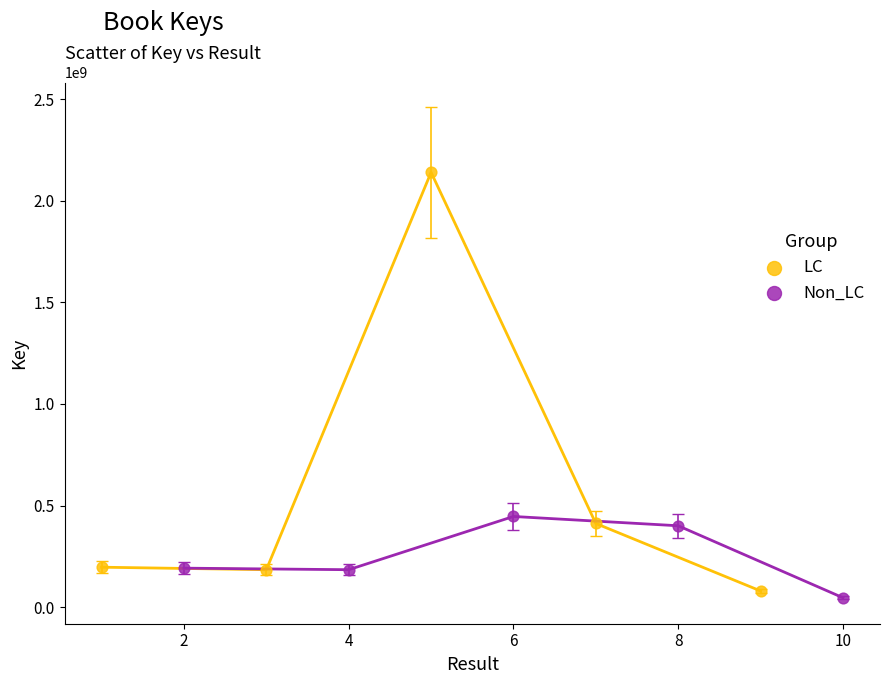

Which series contains the highest Y value?

LC